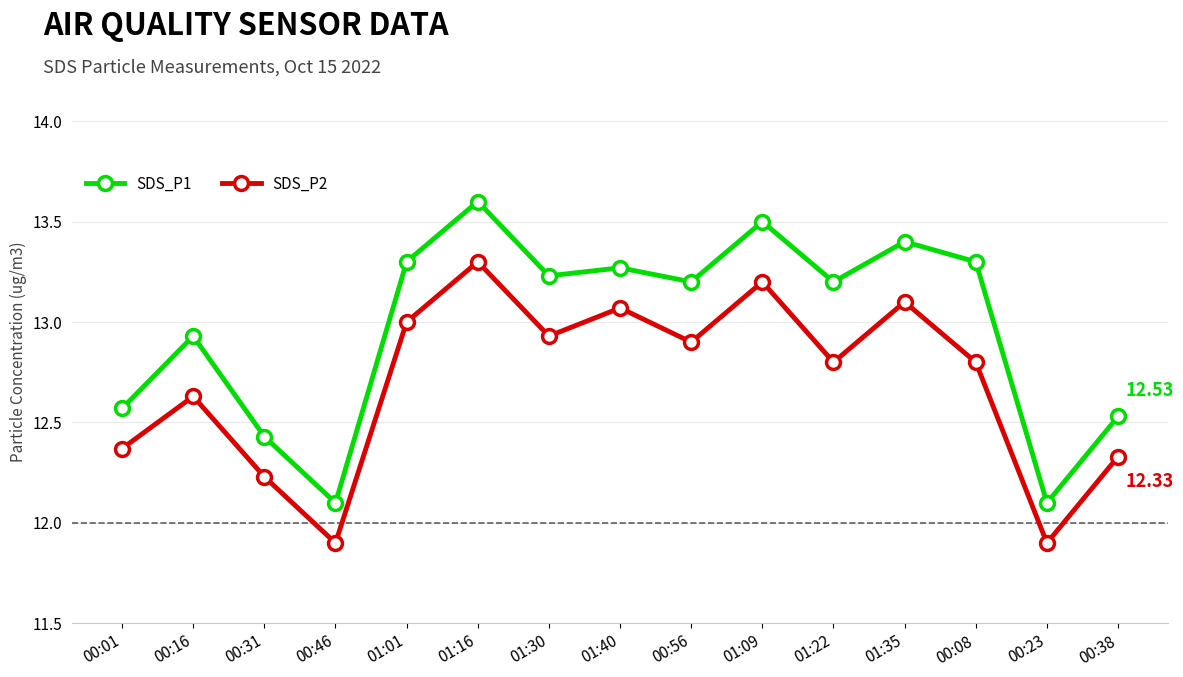

What is the label of the 12th point from the left?

01:35